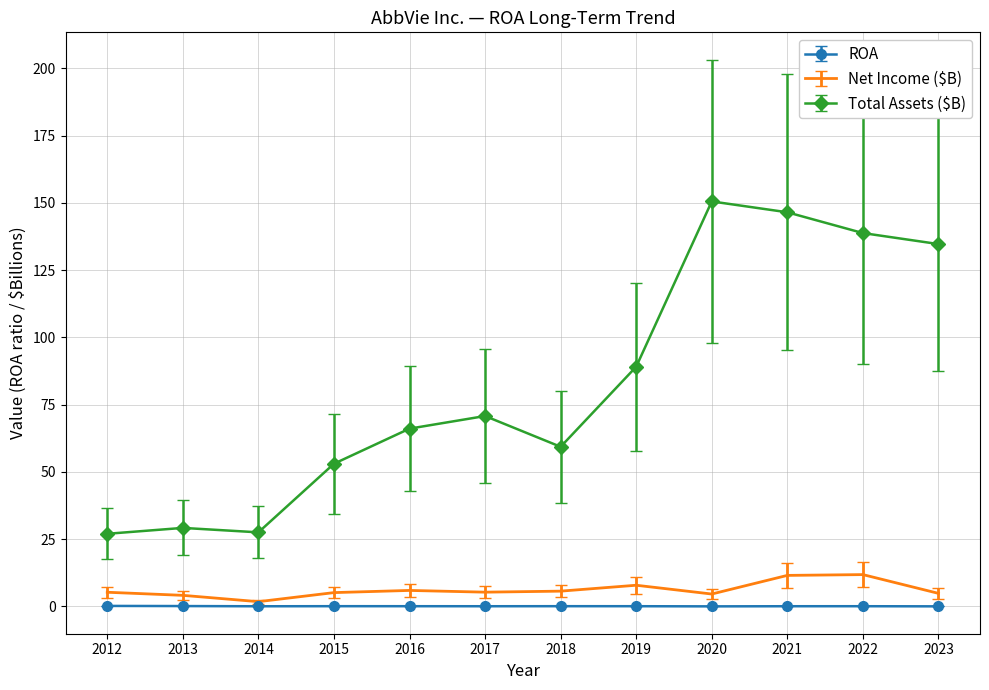

Between 2015 and 2020, which series saw the biggest shift?

Total Assets ($B)